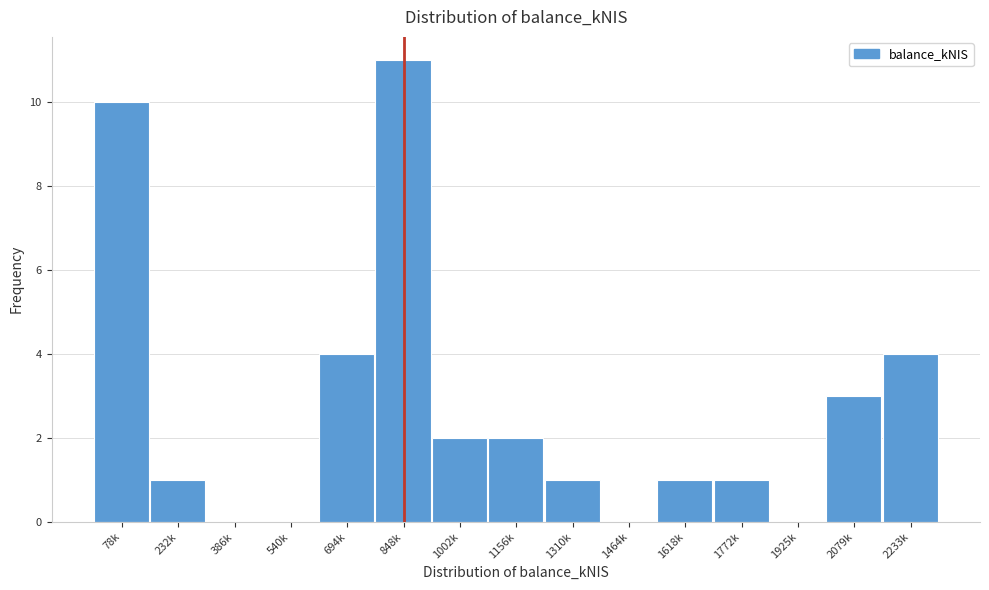

Reading left to right, extract all data points from this chart.

78k=10	232k=1	386k=0	540k=0	694k=4	848k=11	1002k=2	1156k=2	1310k=1	1464k=0	1618k=1	1772k=1	1925k=0	2079k=3	2233k=4